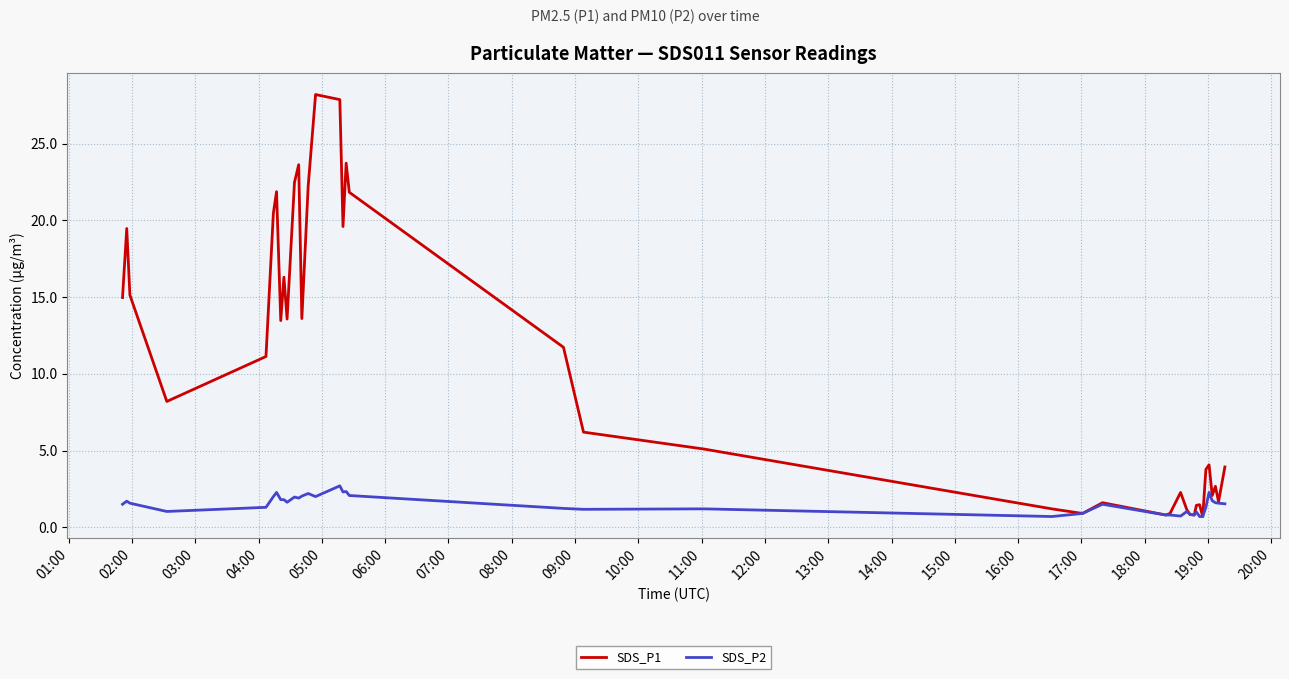

Which series has the largest range (max minus min)?

SDS_P1